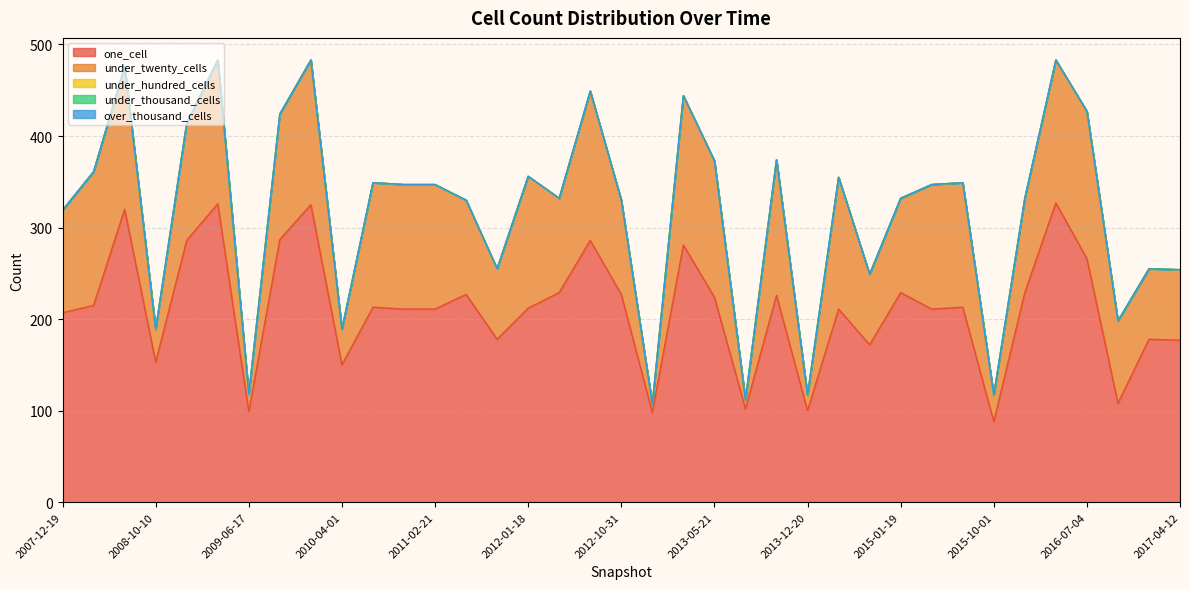

True or false: over_thousand_cells and under_hundred_cells cross at least once.

False